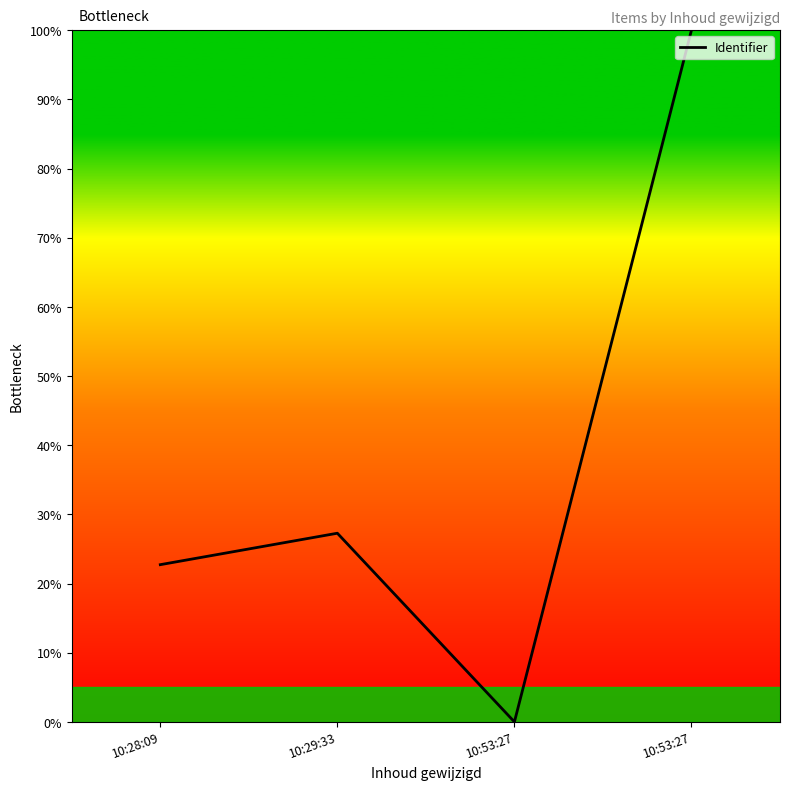

Reading left to right, what are all the values shown in this chart?

10:28:09=22.7	10:29:33=27.3	10:53:27=0.0	10:53:27=100.0